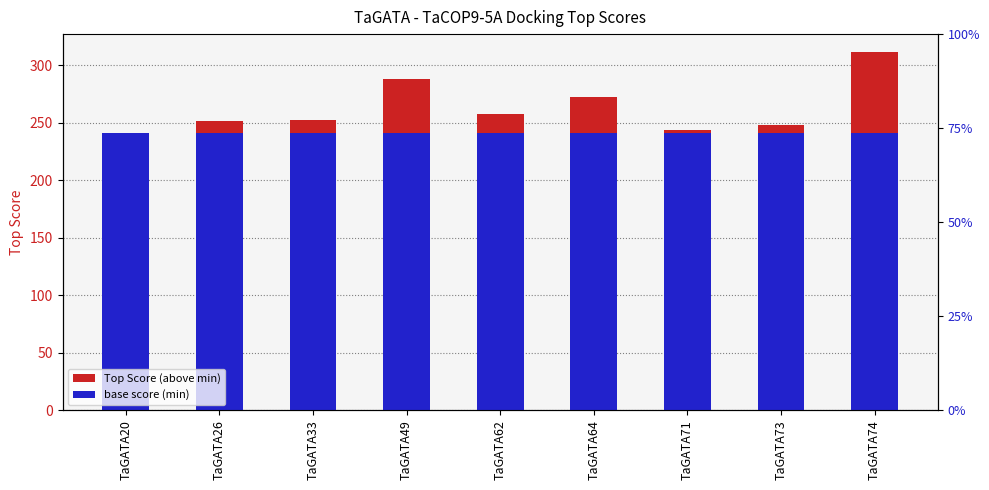

At which label is Top Score (above min) closest to 35?

TaGATA64